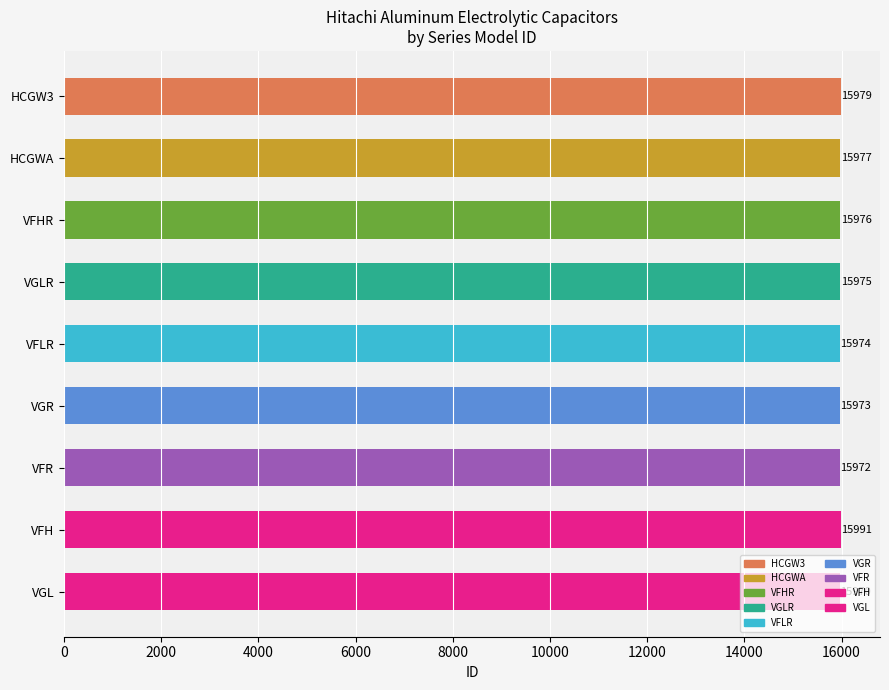

List the labels in order of value, smallest first.

VGL, VFR, VGR, VFLR, VGLR, VFHR, HCGWA, HCGW3, VFH